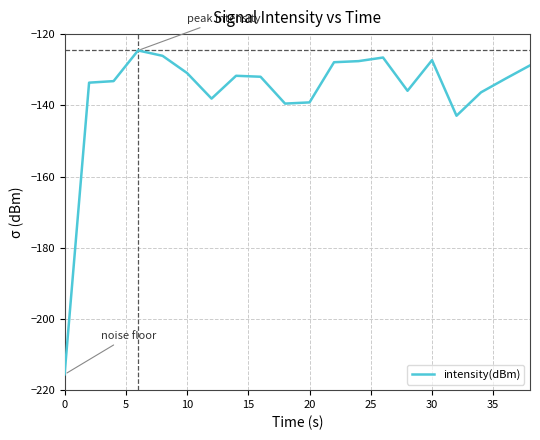

What is the greatest value displayed?

-124.6